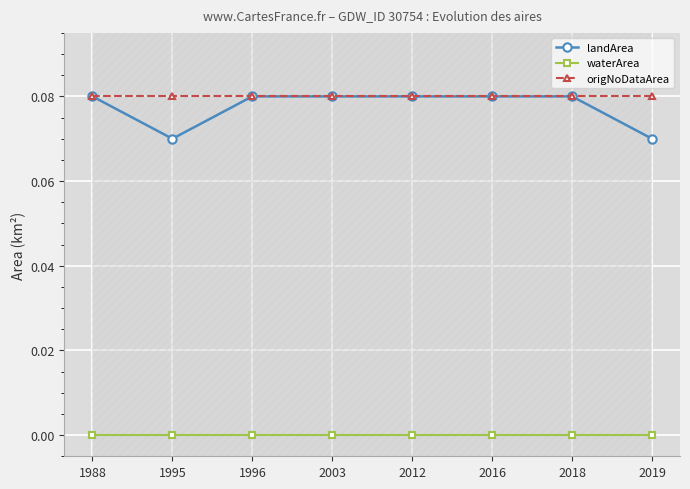

Reading left to right, what are all the values shown in this chart?

landArea: 0.1	0.1	0.1	0.1	0.1	0.1	0.1	0.1
waterArea: 0.0	0.0	0.0	0.0	0.0	0.0	0.0	0.0
origNoDataArea: 0.1	0.1	0.1	0.1	0.1	0.1	0.1	0.1